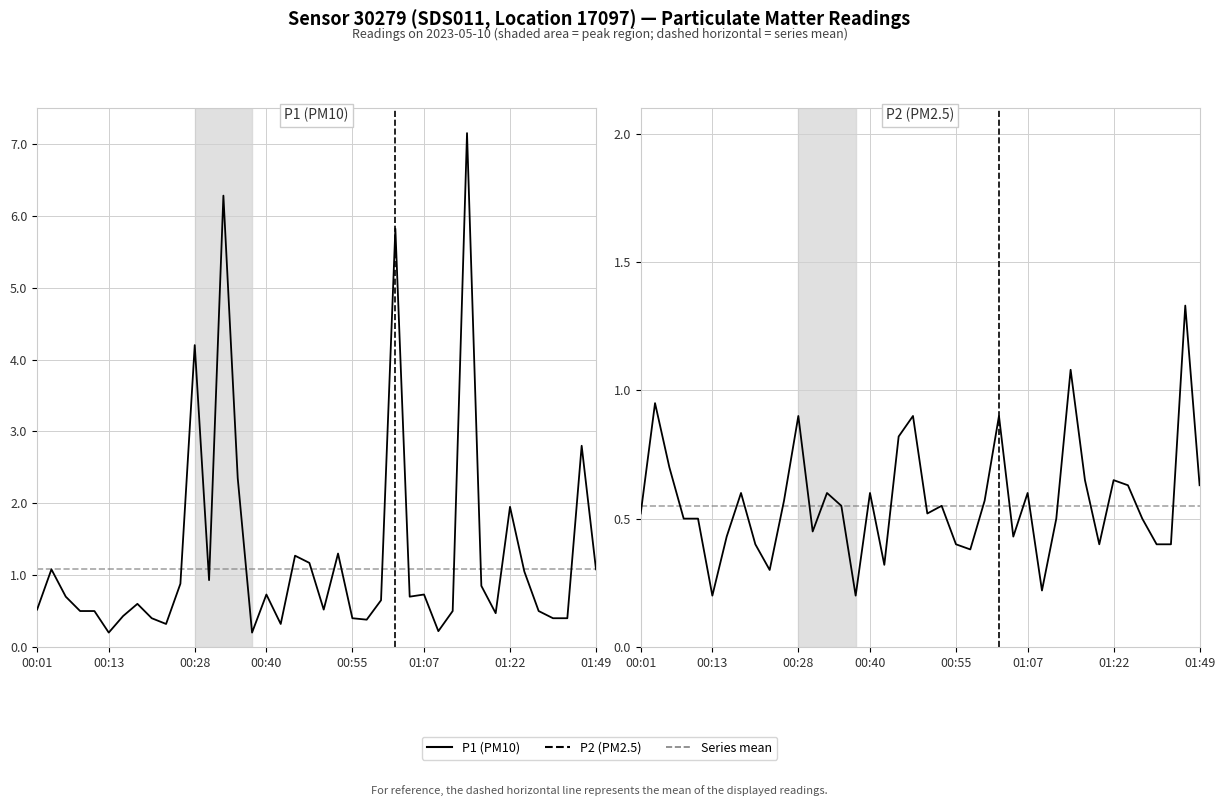

Which series has the largest total across all categories?

P1 (PM10)